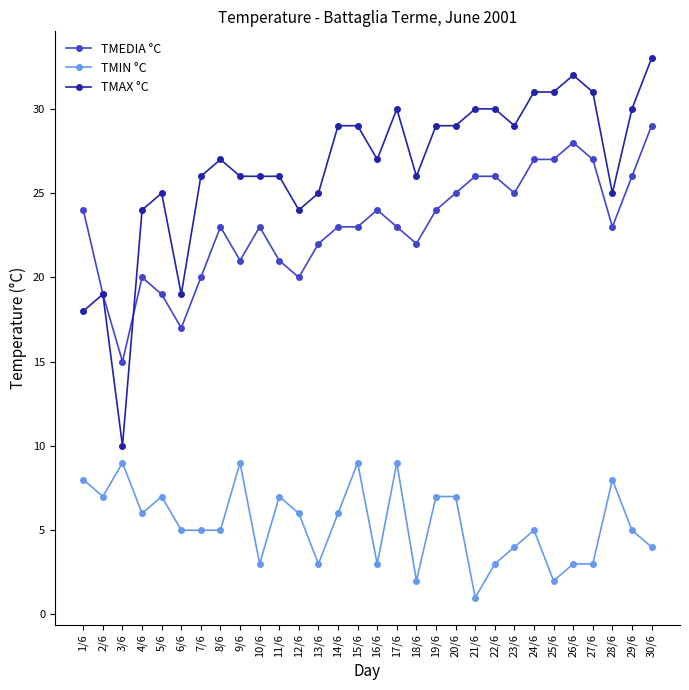

Reading left to right, transcribe all the data shown in this chart.

TMEDIA °C: 1/6=24	2/6=19	3/6=15	4/6=20	5/6=19	6/6=17	7/6=20	8/6=23	9/6=21	10/6=23	11/6=21	12/6=20	13/6=22	14/6=23	15/6=23	16/6=24	17/6=23	18/6=22	19/6=24	20/6=25	21/6=26	22/6=26	23/6=25	24/6=27	25/6=27	26/6=28	27/6=27	28/6=23	29/6=26	30/6=29
TMIN °C: 1/6=8	2/6=7	3/6=9	4/6=6	5/6=7	6/6=5	7/6=5	8/6=5	9/6=9	10/6=3	11/6=7	12/6=6	13/6=3	14/6=6	15/6=9	16/6=3	17/6=9	18/6=2	19/6=7	20/6=7	21/6=1	22/6=3	23/6=4	24/6=5	25/6=2	26/6=3	27/6=3	28/6=8	29/6=5	30/6=4
TMAX °C: 1/6=18	2/6=19	3/6=10	4/6=24	5/6=25	6/6=19	7/6=26	8/6=27	9/6=26	10/6=26	11/6=26	12/6=24	13/6=25	14/6=29	15/6=29	16/6=27	17/6=30	18/6=26	19/6=29	20/6=29	21/6=30	22/6=30	23/6=29	24/6=31	25/6=31	26/6=32	27/6=31	28/6=25	29/6=30	30/6=33